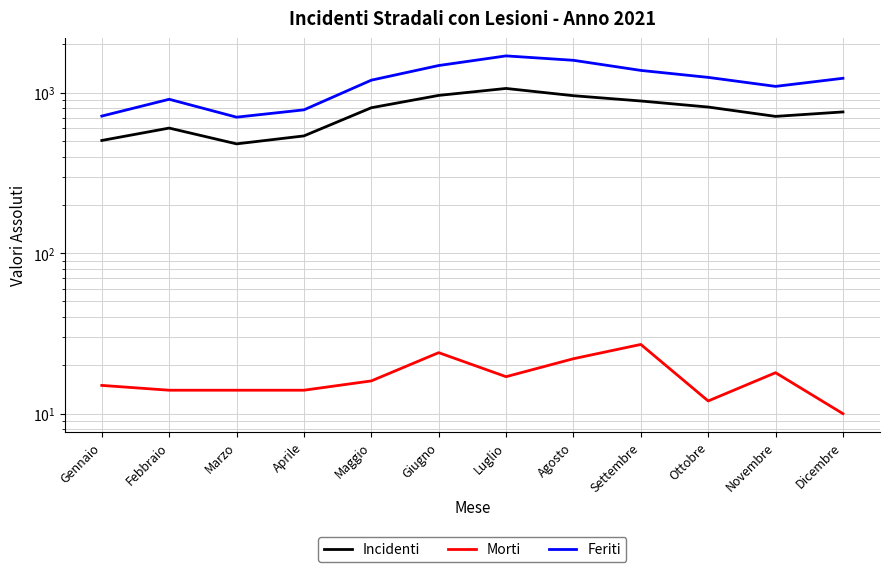

True or false: Feriti and Incidenti cross at least once.

False